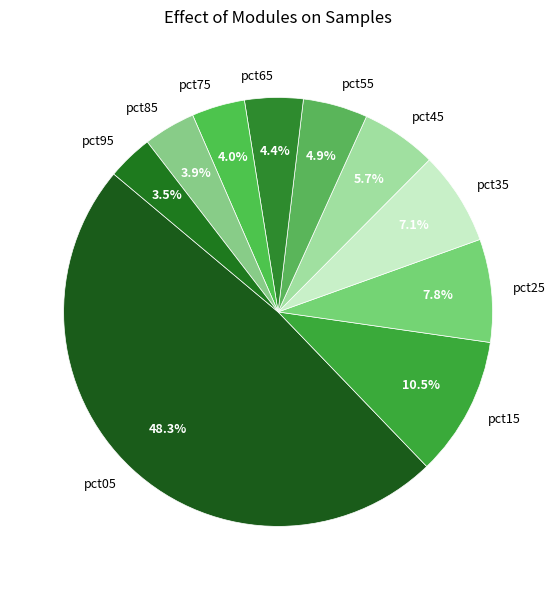

Does any single category account for the majority?

No